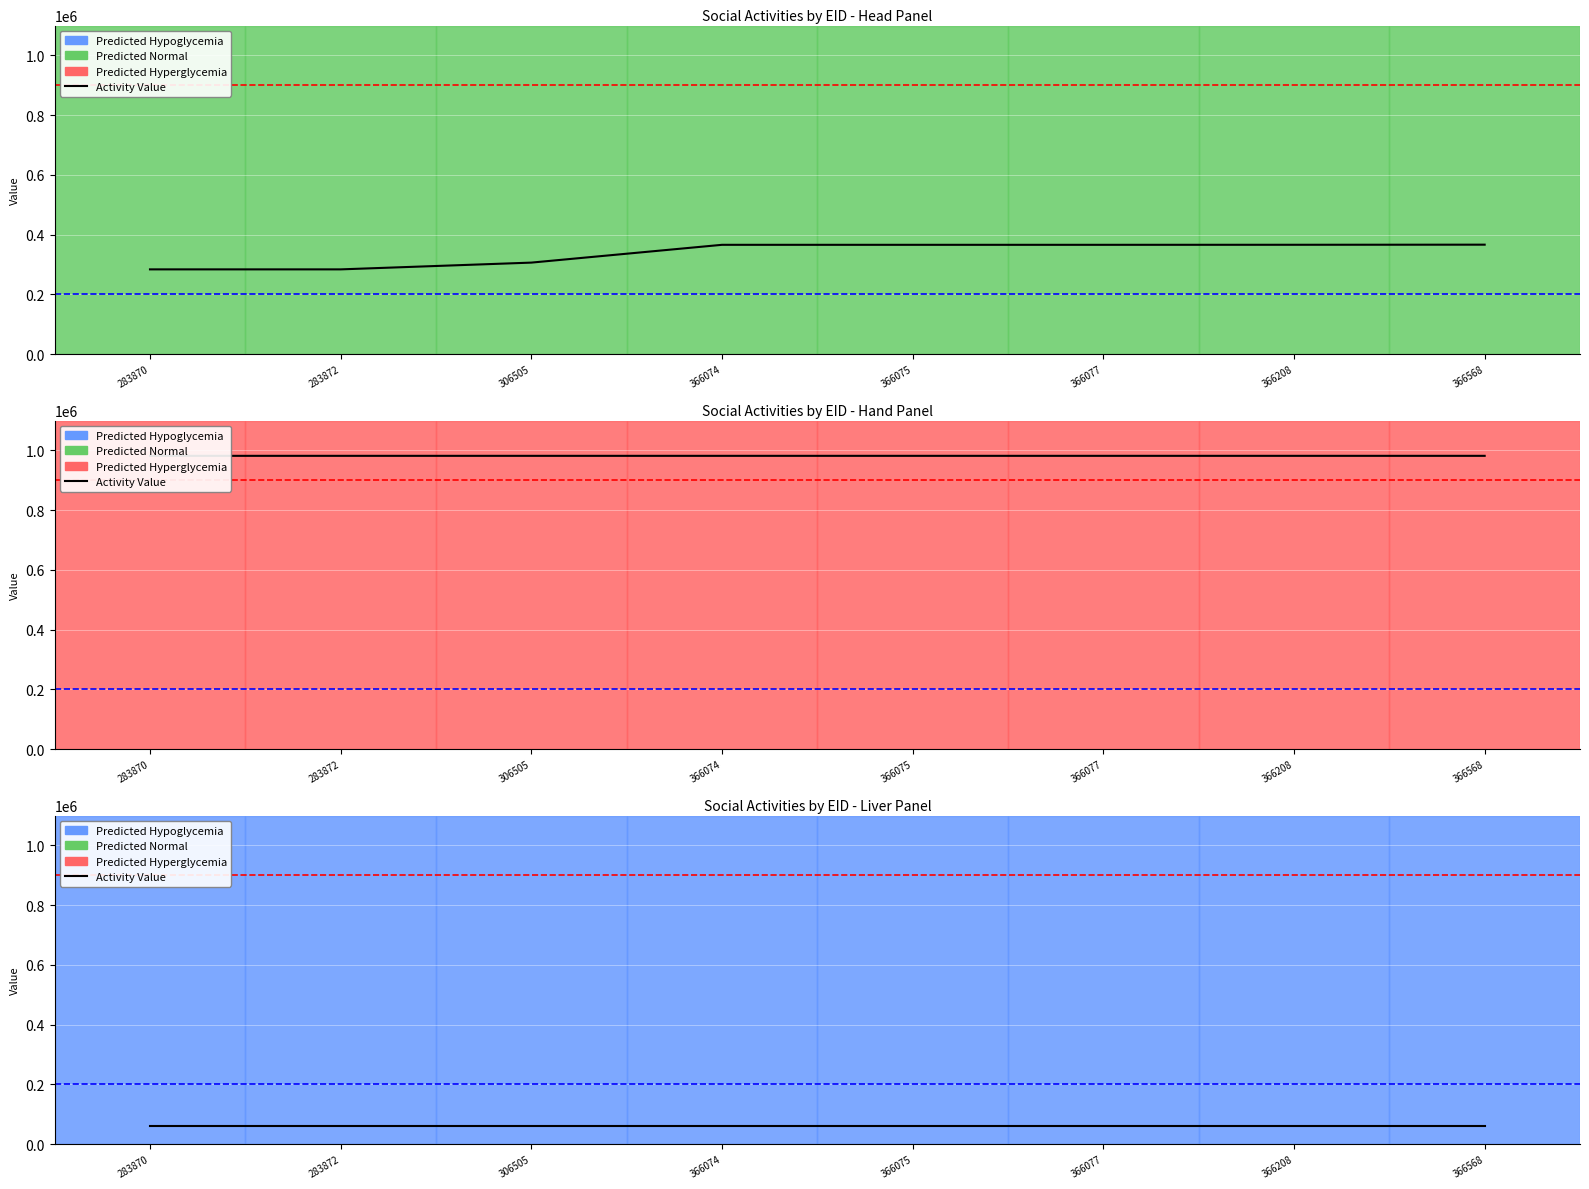

Is it true that EID equals 529094 at 306505?

False